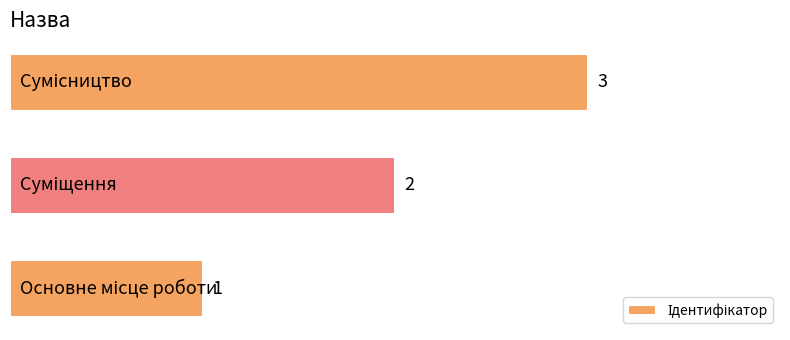

Count the values in the range 1 to 3.

3